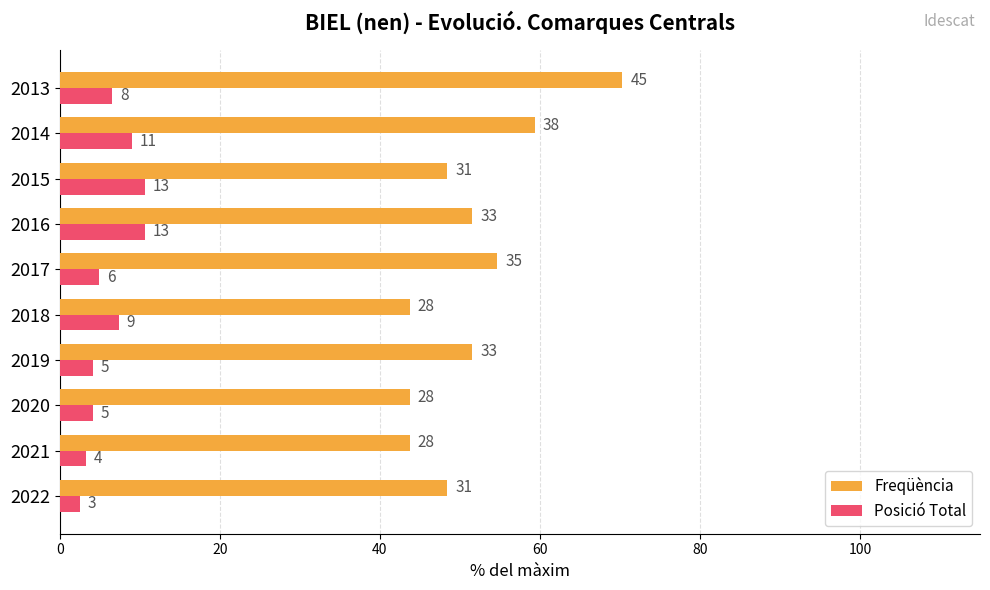

Count the number of data series in this chart.

2